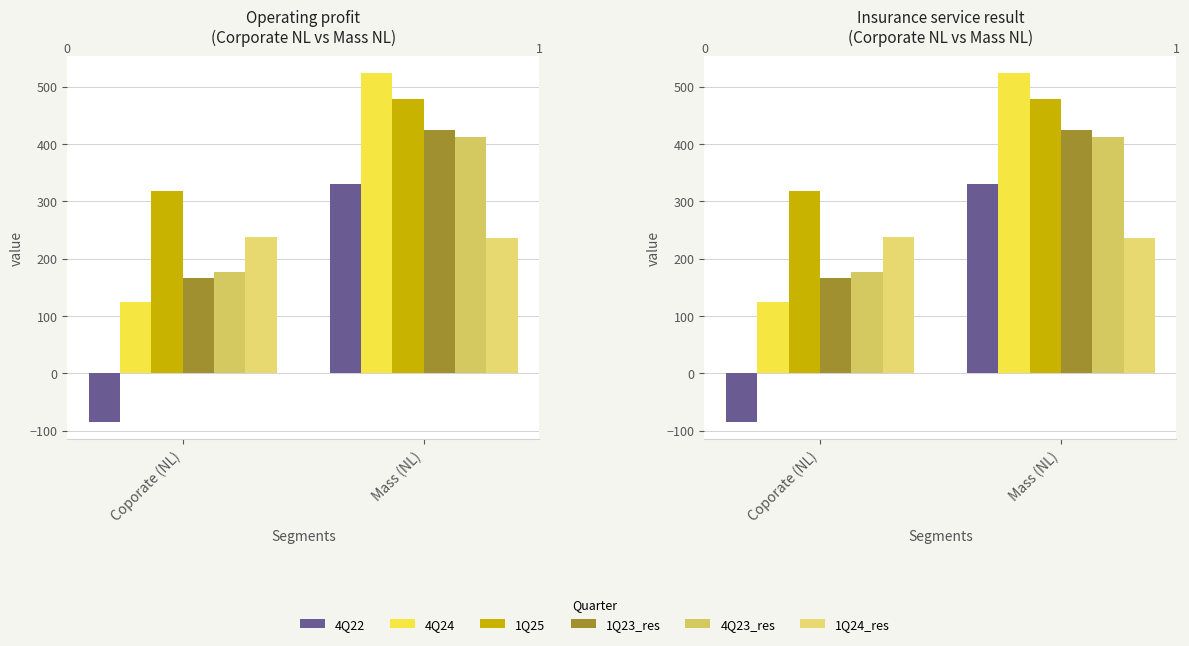

What is the minimum value for 4Q23_res?

176